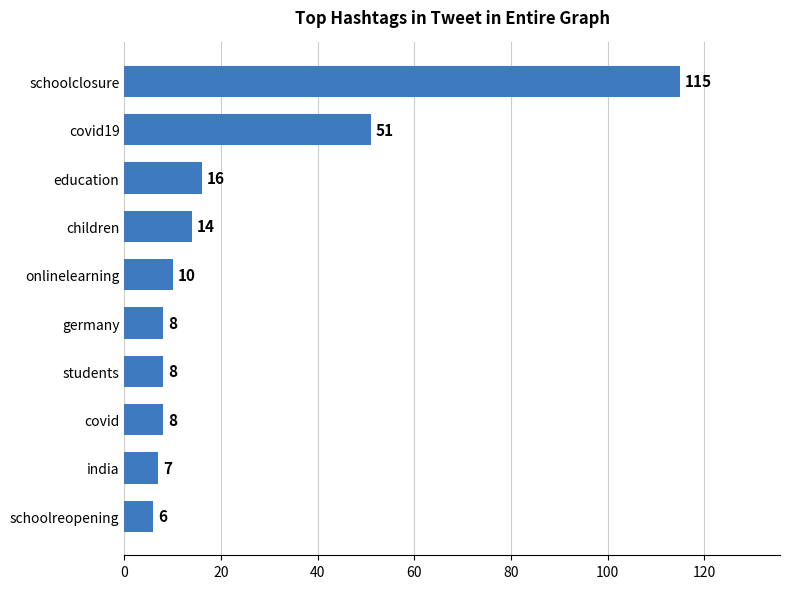

At which label is the value closest to 60?

covid19